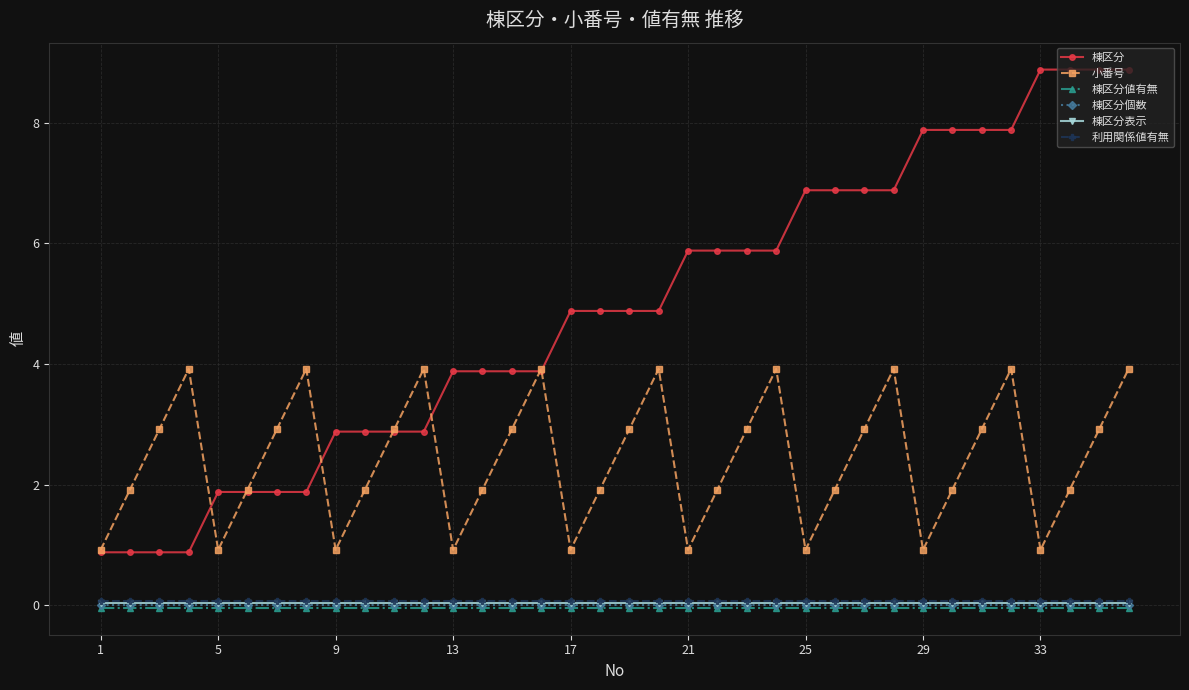

What is the average value of the 利用関係値有無 series?

0.1